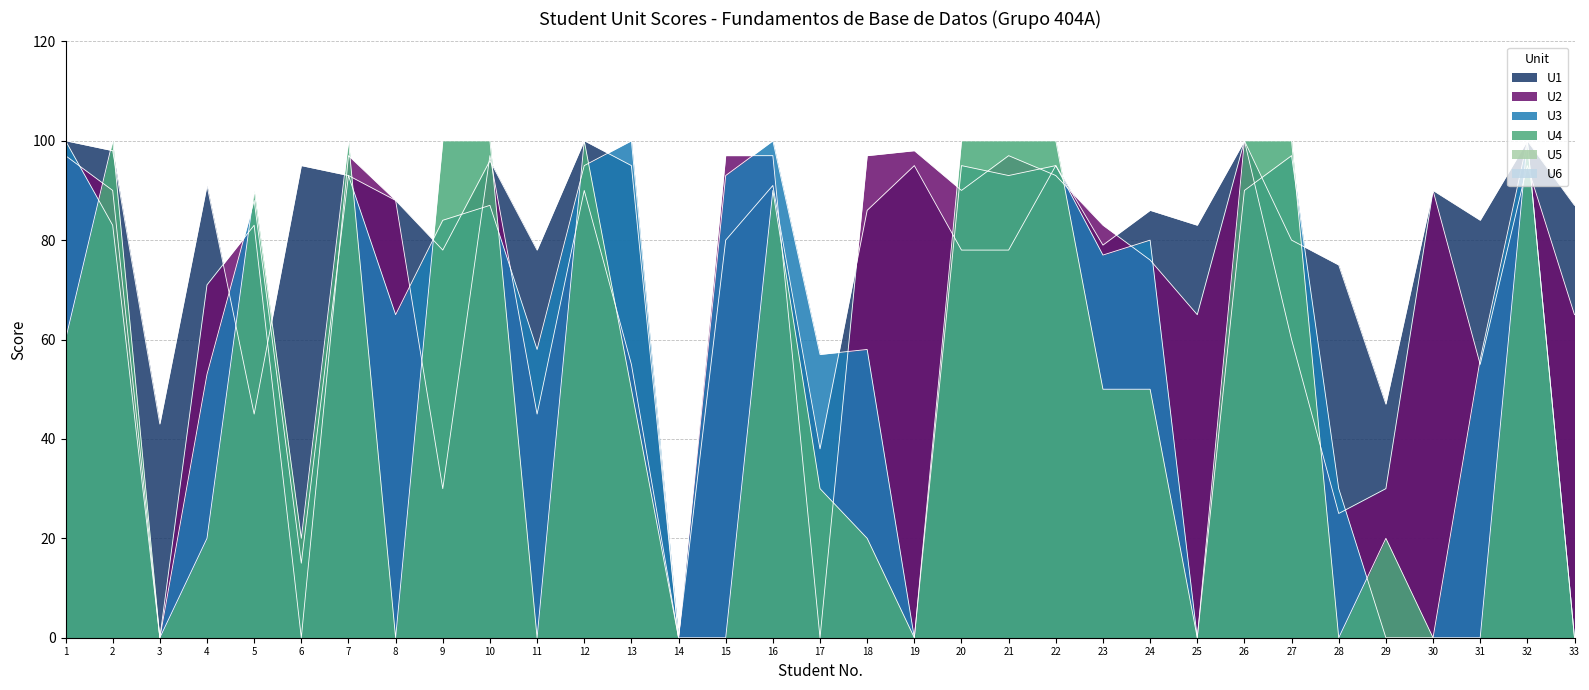

How many positive values does the U2 series have?

29